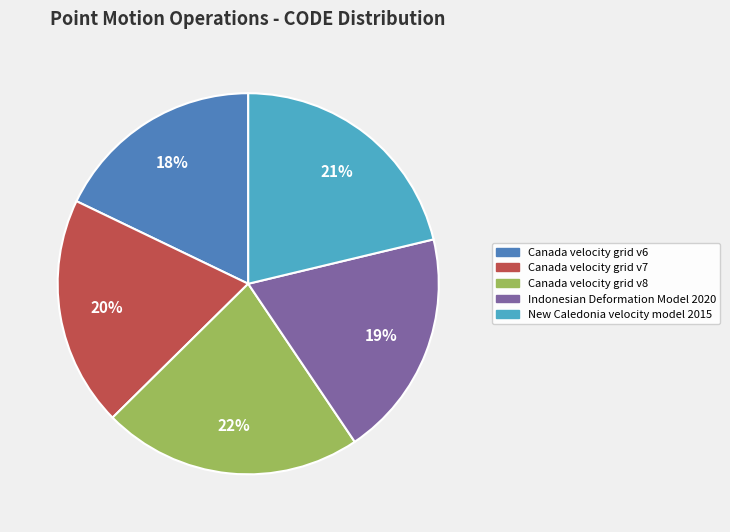

Which category has the smallest portion of the pie?

Canada velocity grid v6